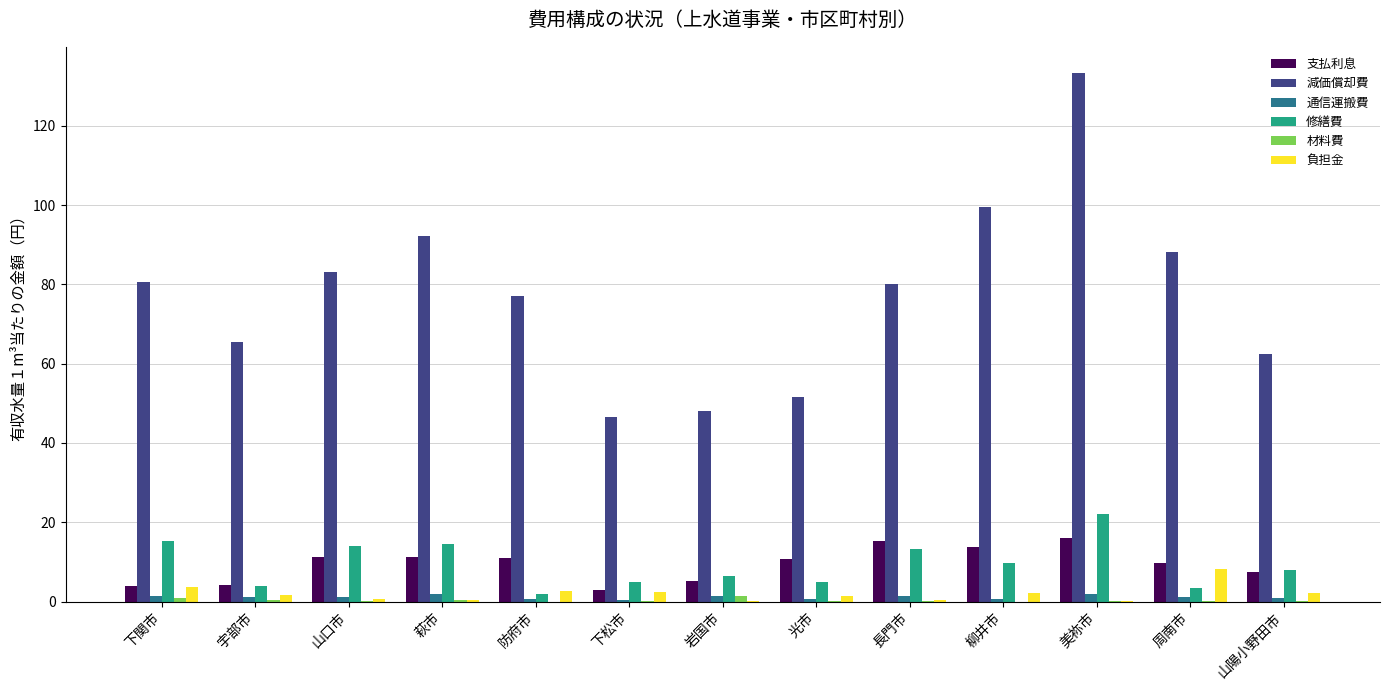

Is the value of 修繕費 at 山陽小野田市 greater than the value of 負担金 at 山陽小野田市?

Yes